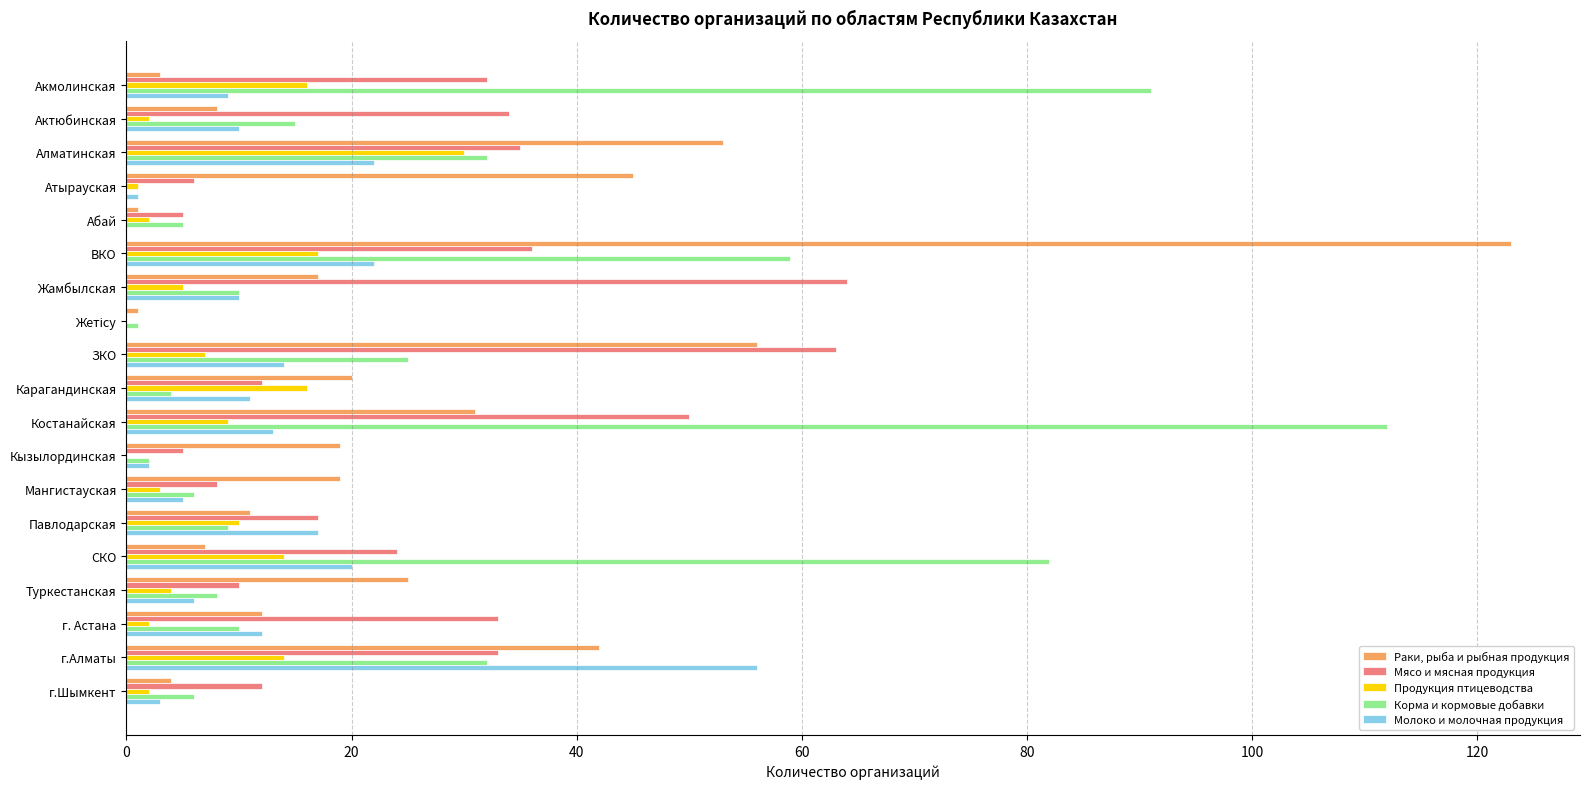

What is the greatest value displayed?

123